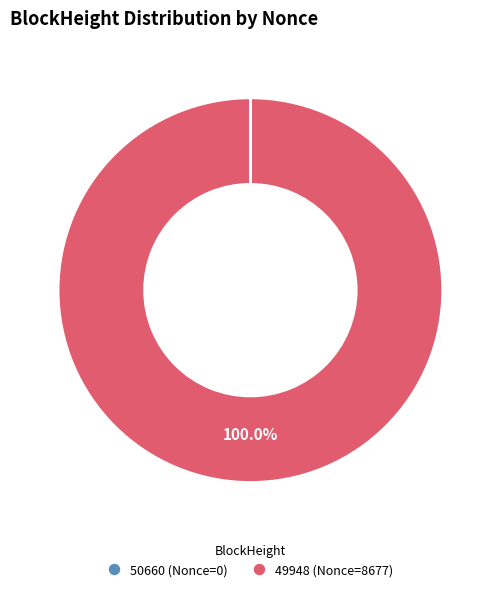

Does 49948 represent more than half of the total?

Yes